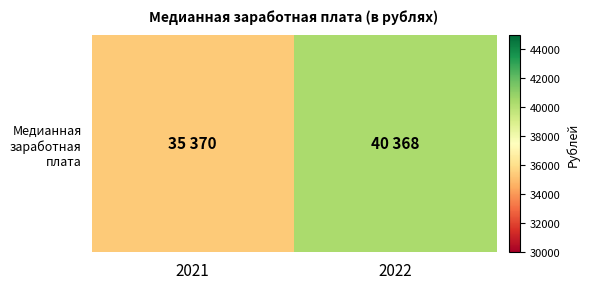

What is the maximum value shown in the chart?

40368